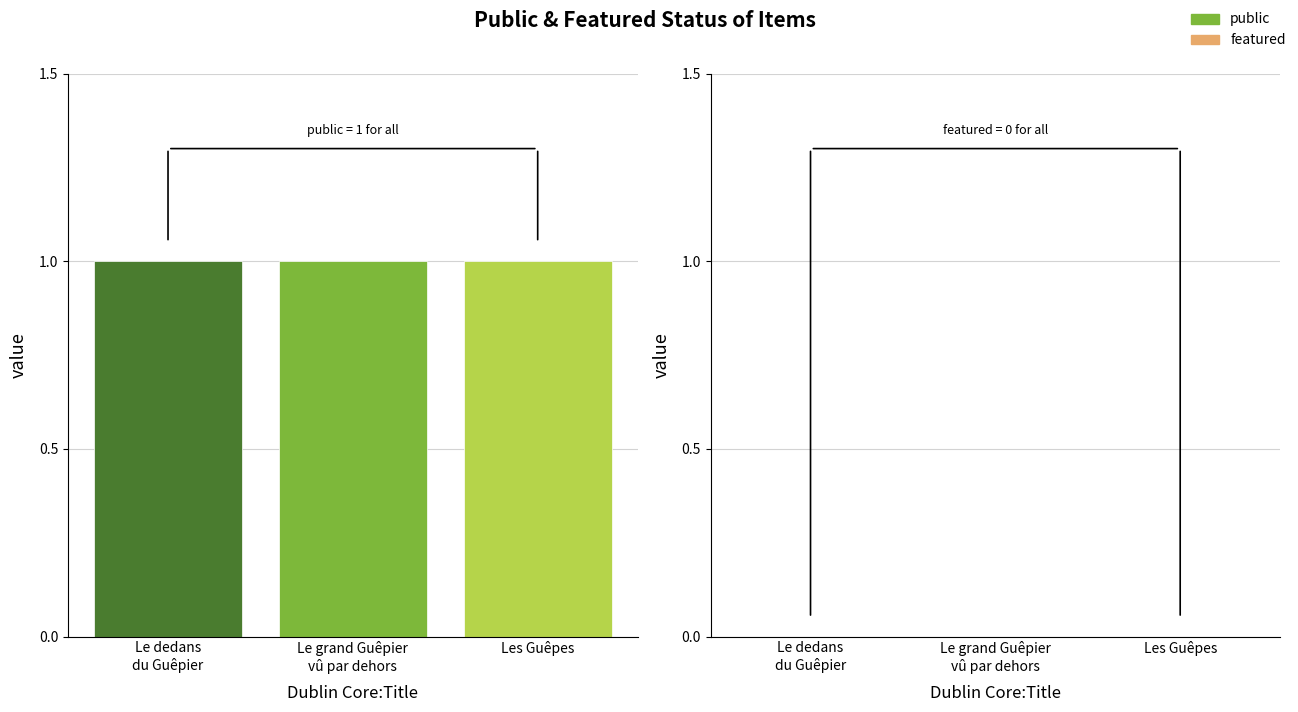

How many bars are there in total?

6